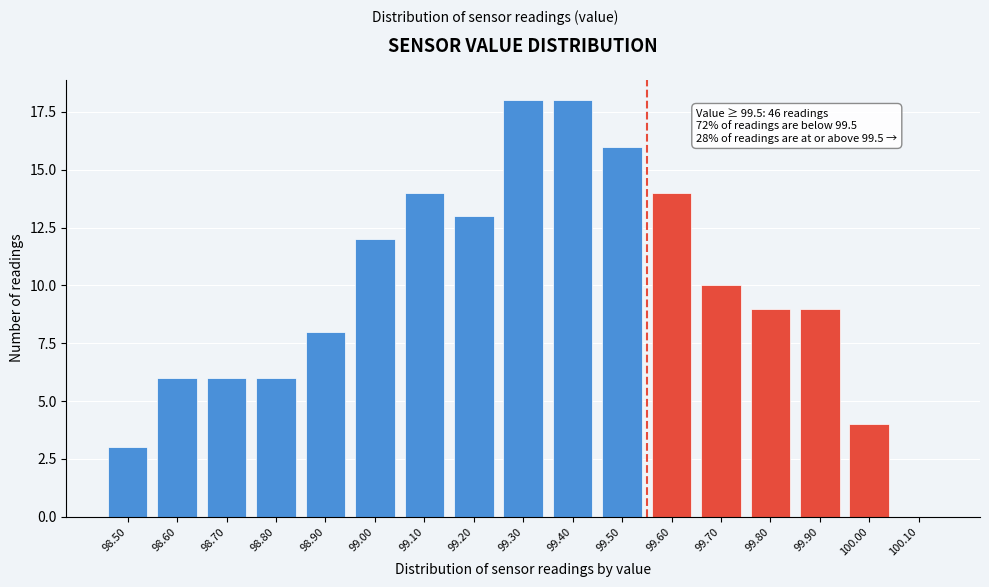

Reading left to right, list all the values displayed in this chart.

98.50=3	98.60=6	98.70=6	98.80=6	98.90=8	99.00=12	99.10=14	99.20=13	99.30=18	99.40=18	99.50=16	99.60=14	99.70=10	99.80=9	99.90=9	100.00=4	100.10=0